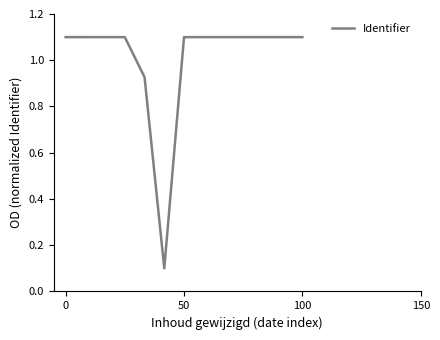

What is the difference between the maximum and minimum values?

1.0